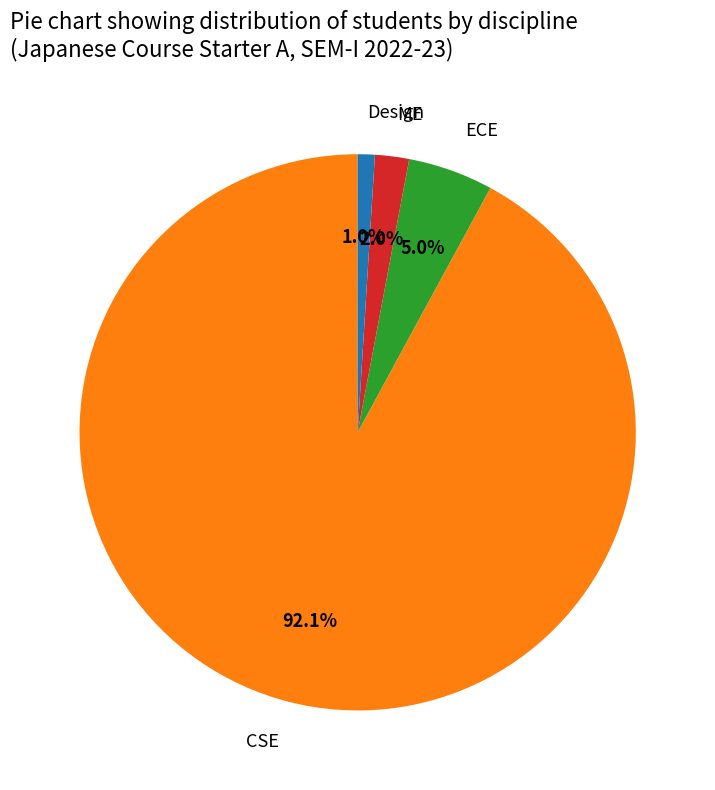

What is the ratio of the value at ECE to the value at Design?

5.0